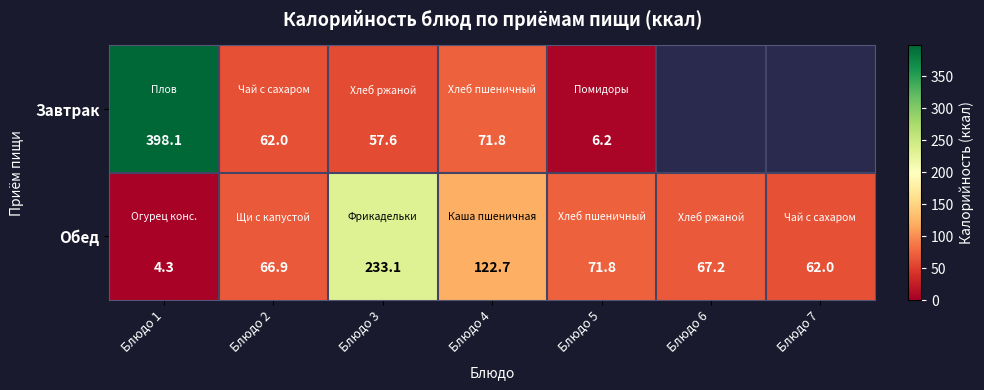

Between Блюдо 5 and Блюдо 6, which is larger?

Блюдо 6